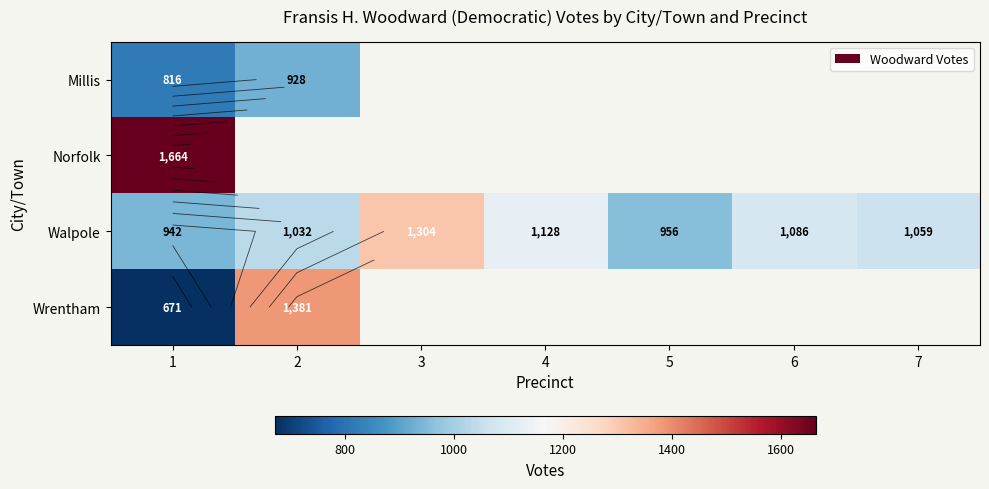

What is the sum of the Walpole values at 1 and 6?

2028.0